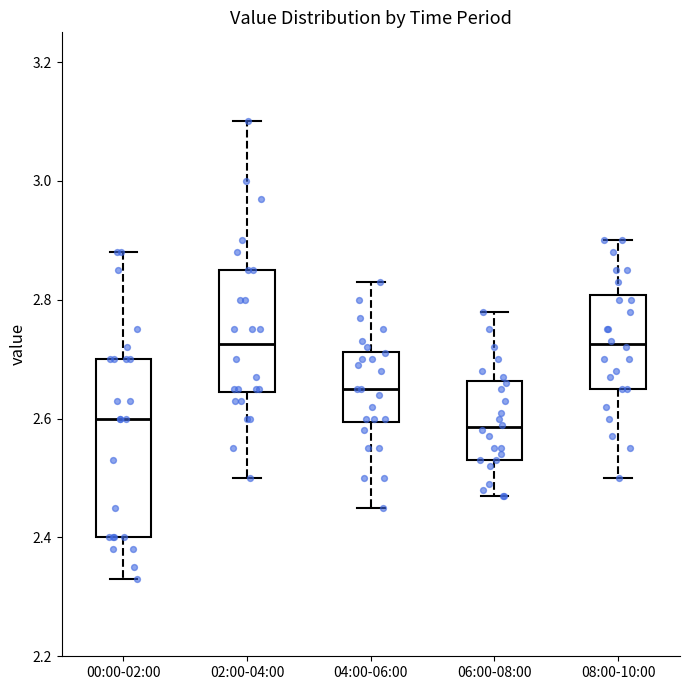

Reading left to right, transcribe this box plot: for each box, give where its median line is, the range the box spans, and where its two whiskers end, as read against the y-axis. The values are not printed on the chart, so give them approximately, as read against the axis.

00:00-02:00: median 2.60, box 2.40 to 2.70, whiskers 2.34 to 2.88
02:00-04:00: median 2.72, box 2.64 to 2.86, whiskers 2.50 to 3.10
04:00-06:00: median 2.66, box 2.60 to 2.72, whiskers 2.46 to 2.84
06:00-08:00: median 2.58, box 2.54 to 2.66, whiskers 2.48 to 2.78
08:00-10:00: median 2.72, box 2.66 to 2.80, whiskers 2.50 to 2.90